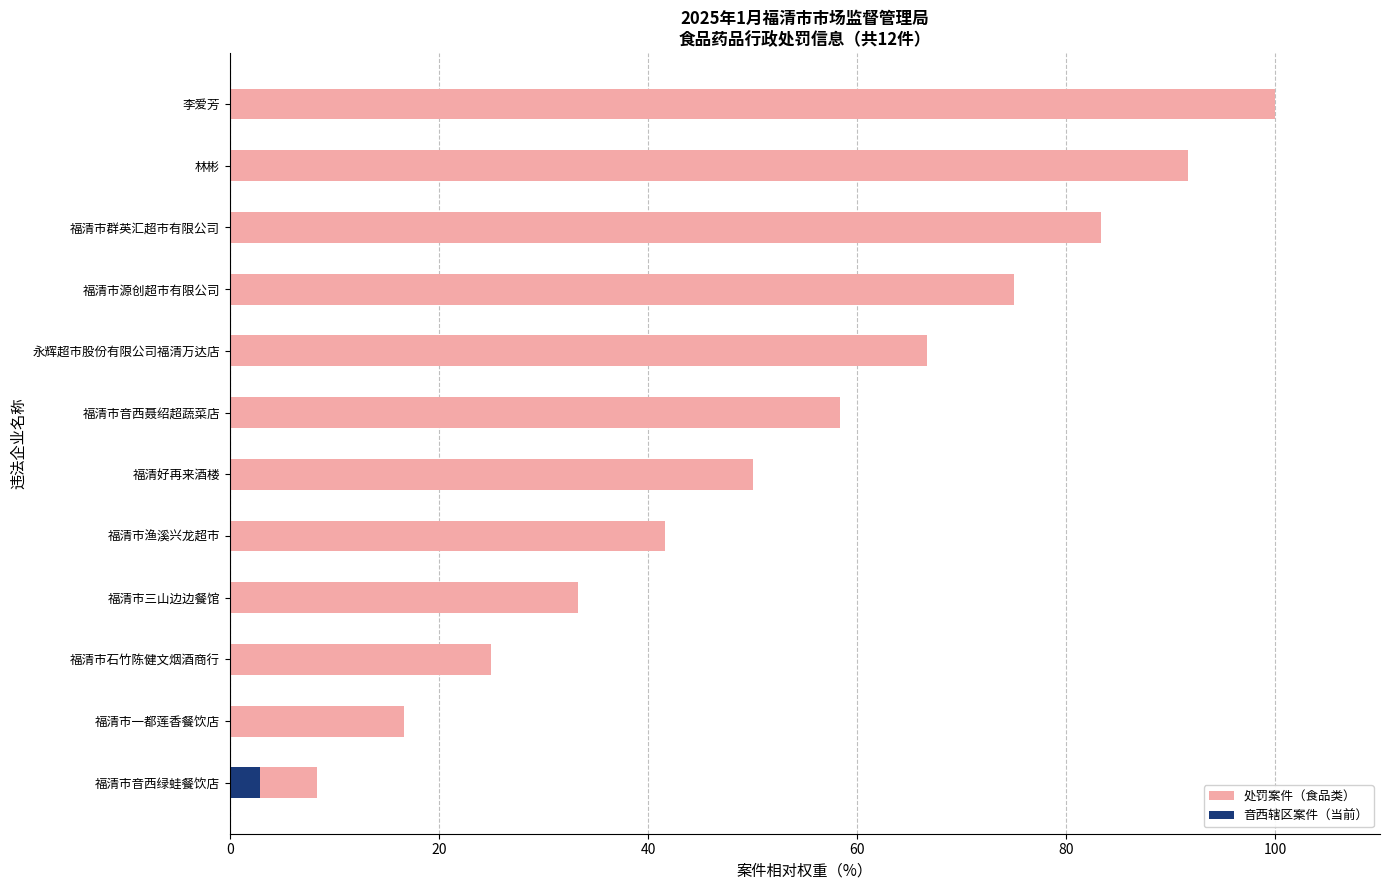

What is the sum of the values at 福清市群英汇超市有限公司 and 福清好再来酒楼?

133.3